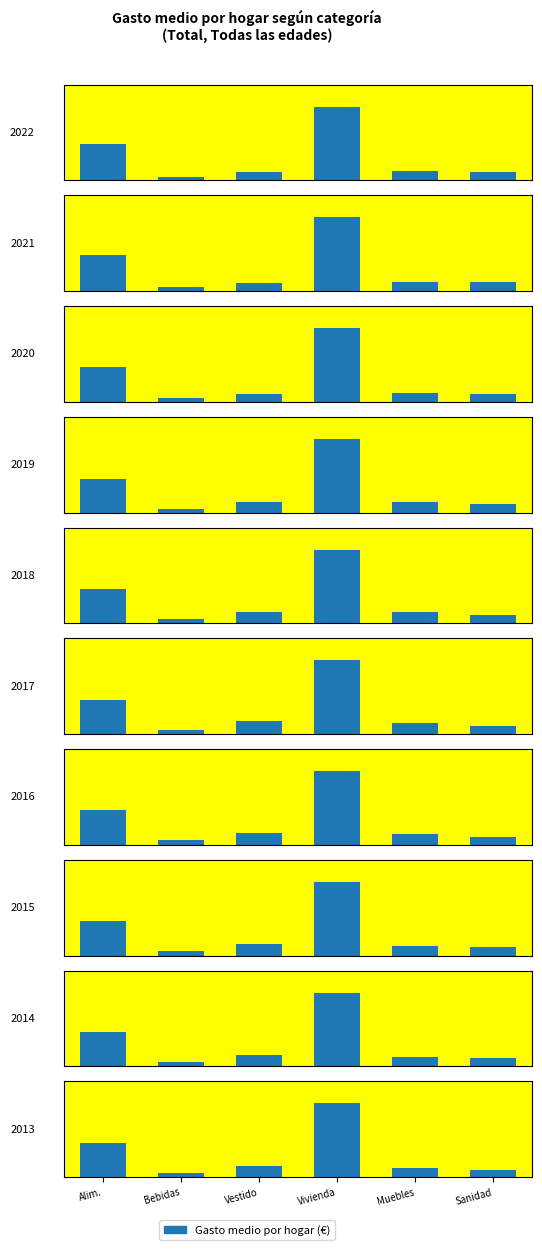

Between 2013 and 2019, which is larger?

2019